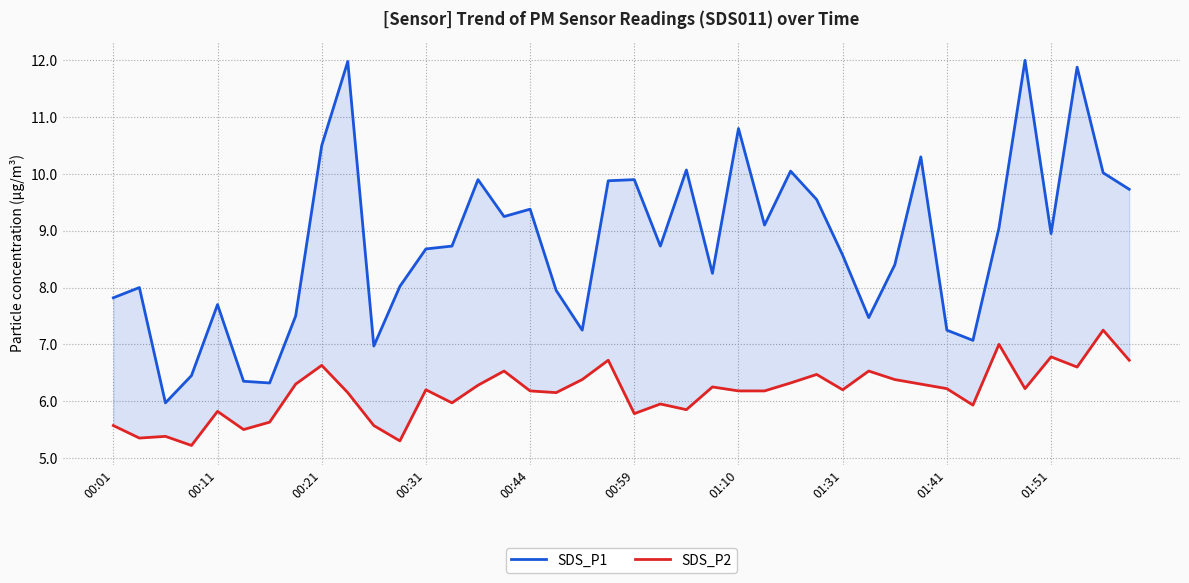

Which series has the largest total across all categories?

SDS_P1